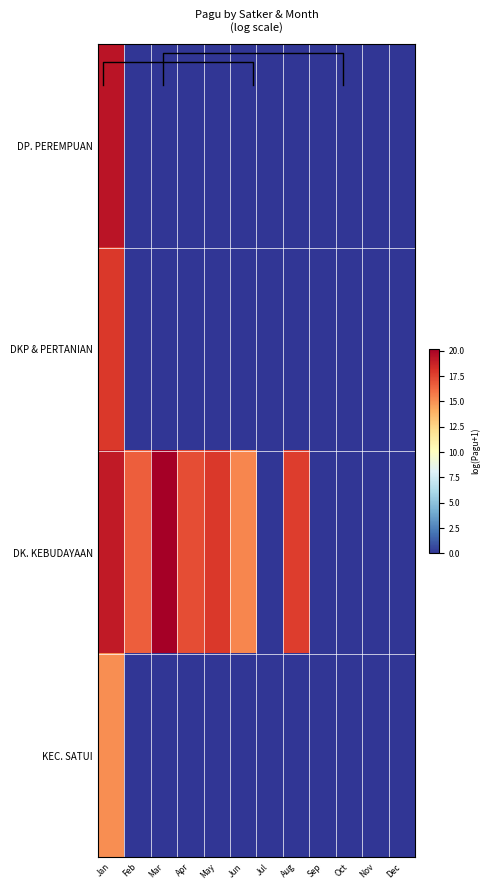

Which series has the widest spread of values?

DK. KEBUDAYAAN